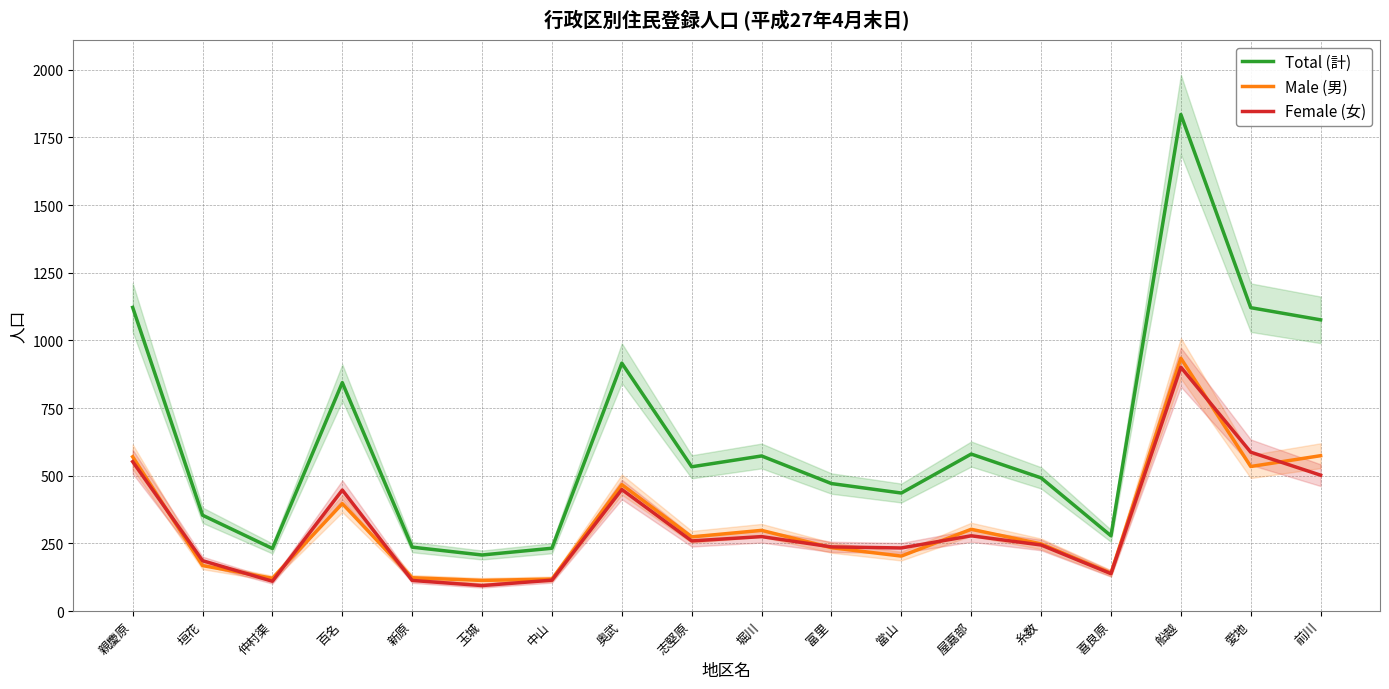

Where is the first local minimum for Female (女)?

仲村渠